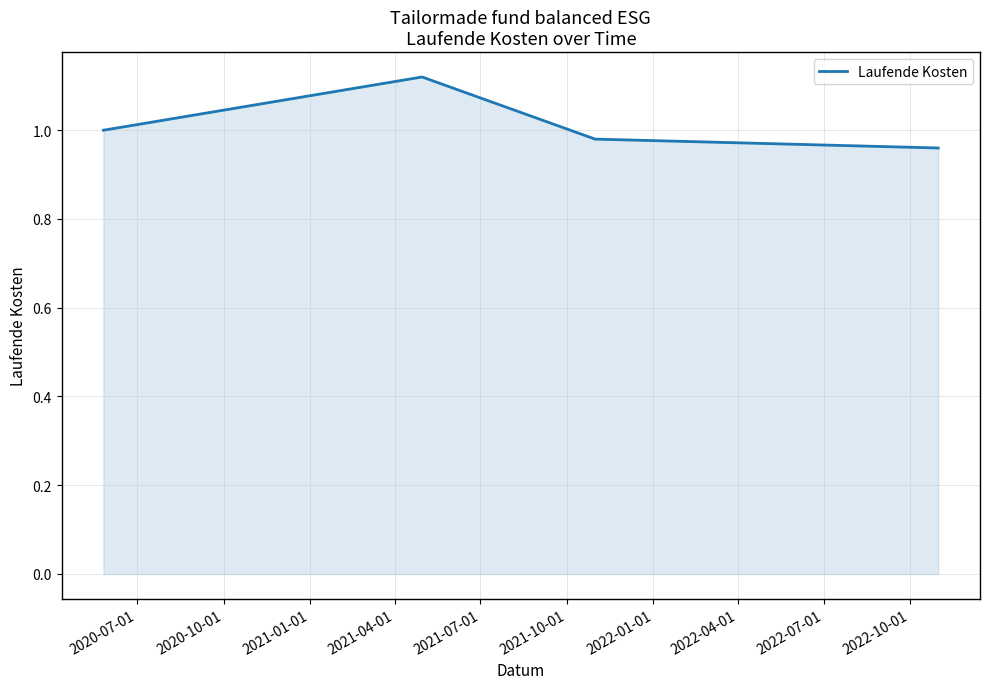

How many interior local peaks (higher than both neighbors) does the data have?

1